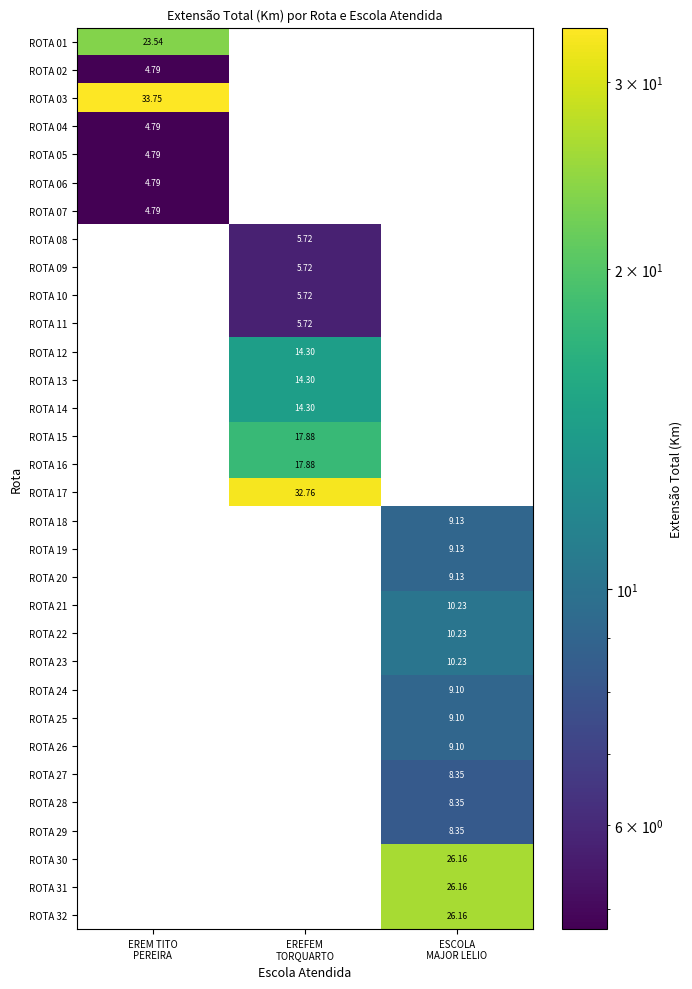

Is it true that ROTA 15 equals 9.1 at EREFEM TORQUARTO?

False